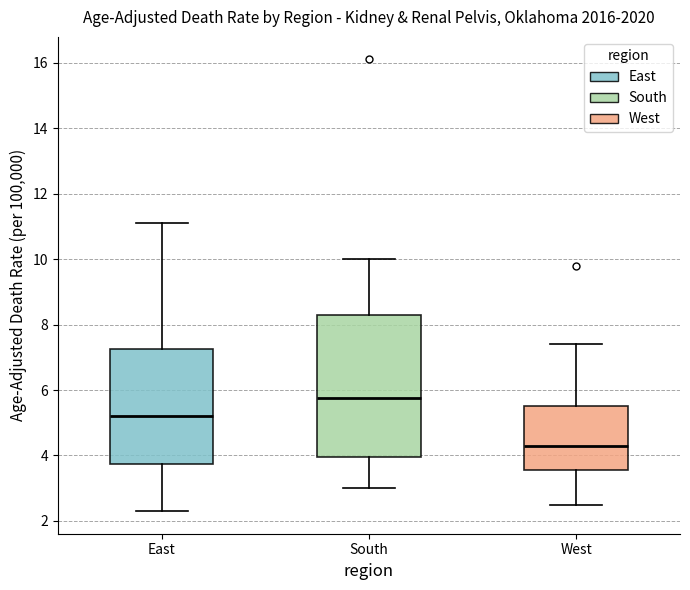

Reading left to right, read every box against the y-axis: the position of its median line, the range the box covers, and the ends of its whiskers. The values are not printed on the chart, so give them approximately, as read against the axis.

East: median 5.2, box 3.8 to 7.2, whiskers 2.4 to 11.2
South: median 5.8, box 4.0 to 8.4, whiskers 3.0 to 10.0
West: median 4.4, box 3.6 to 5.6, whiskers 2.6 to 7.4